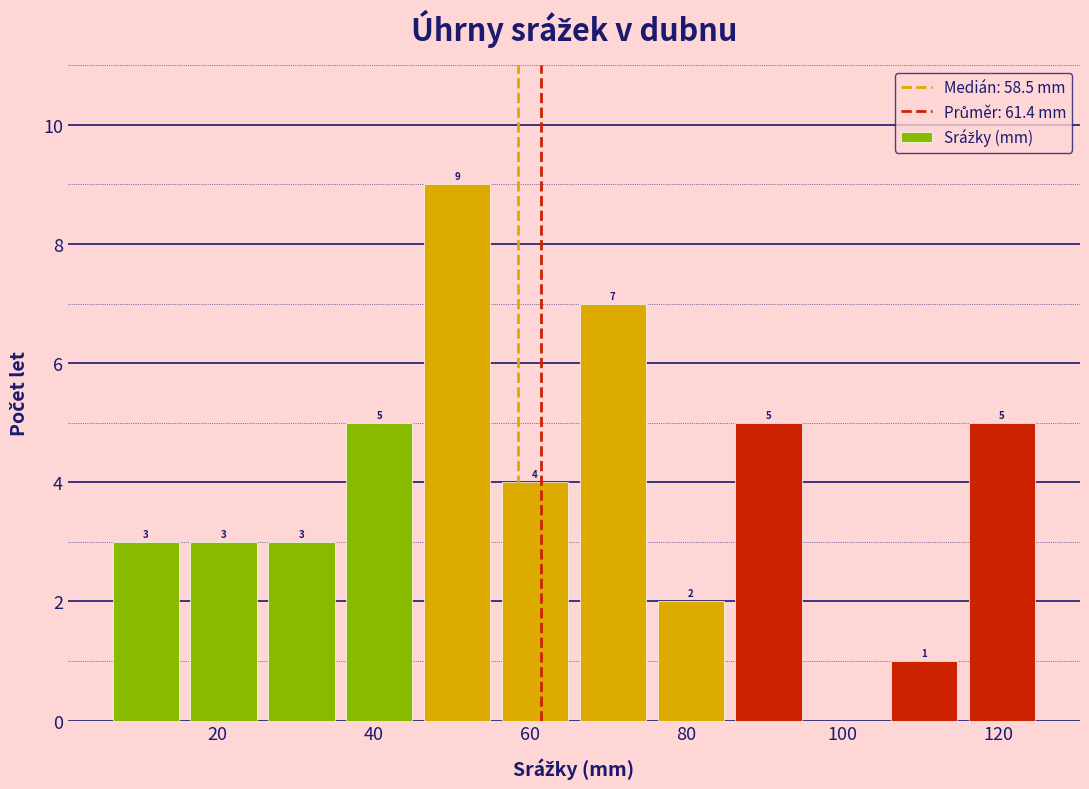

Over which range of the x-axis is the bar tallest?

46 to 56